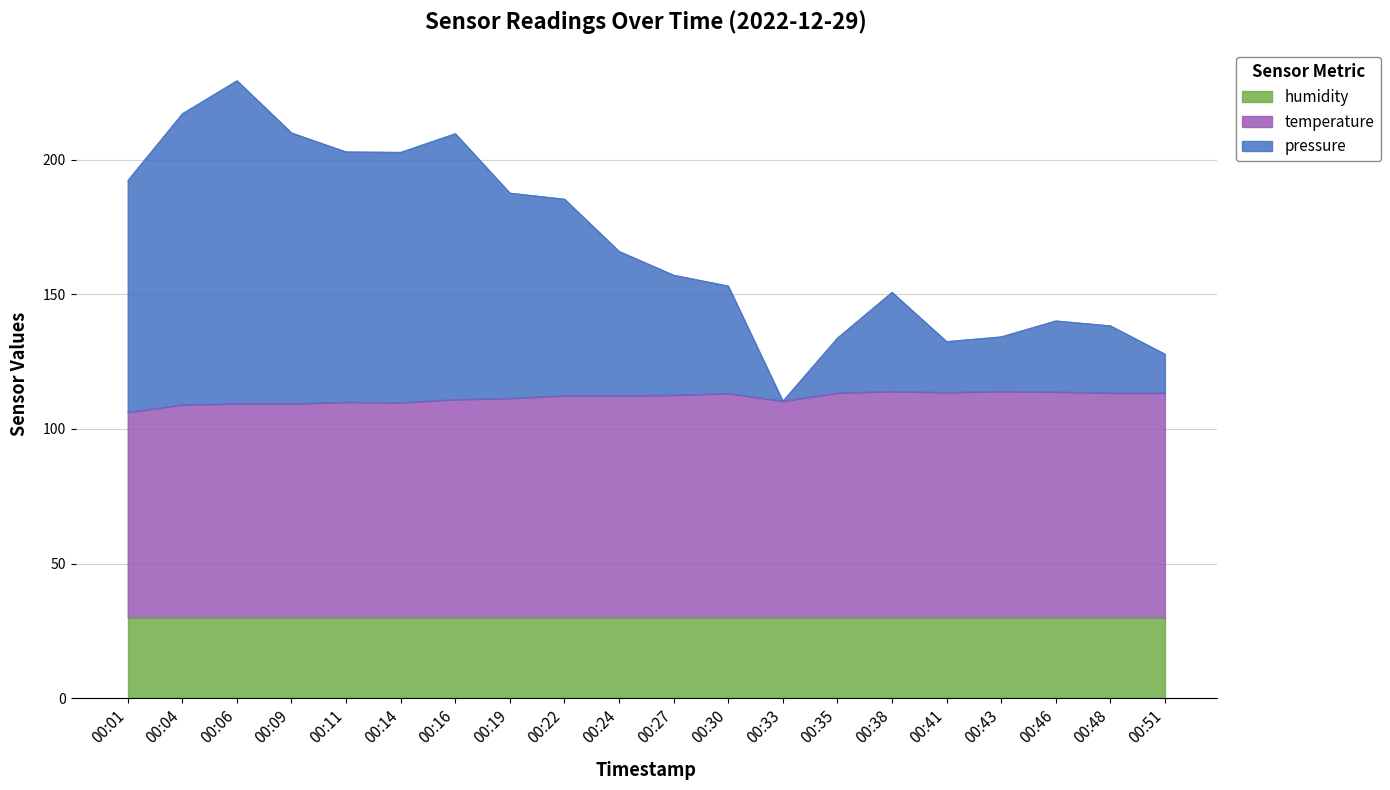

What is the maximum value for humidity?

30.0